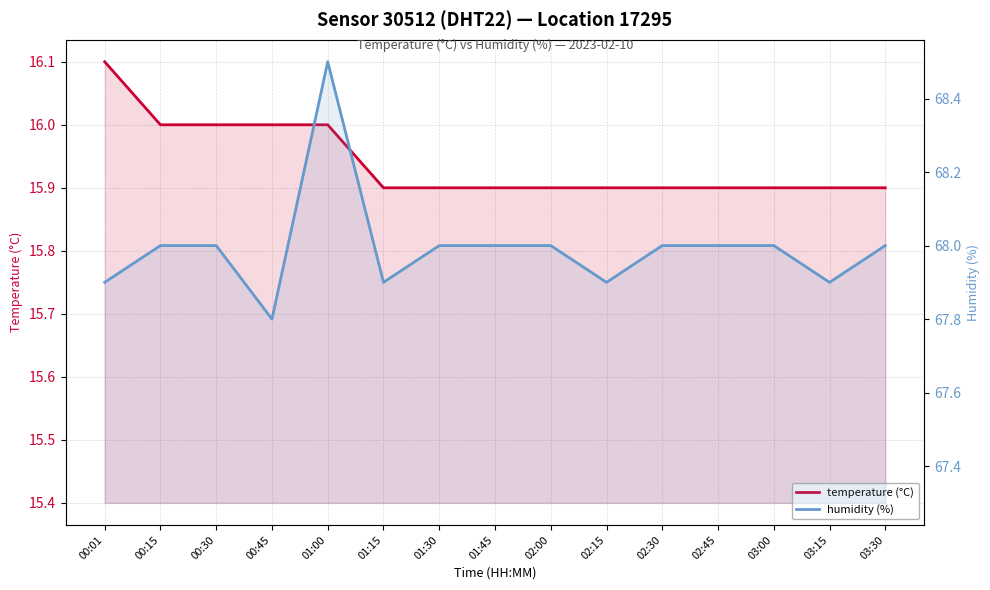

Which series has the largest range (max minus min)?

humidity (%)